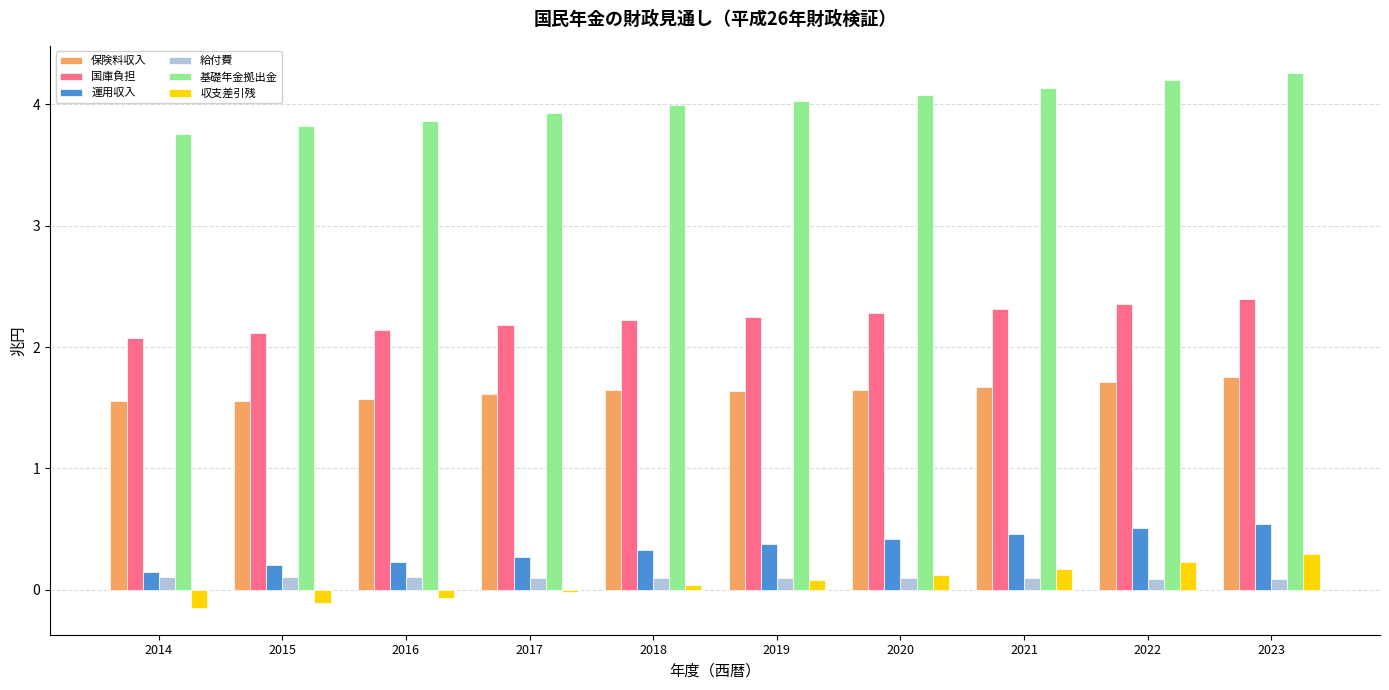

The 国庫負担 series shows 2.1 at 2016. True or false?

True